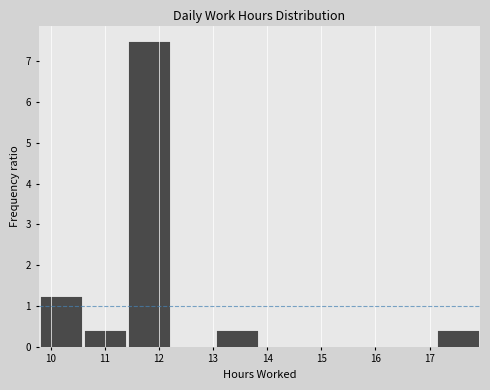

What is the height of the bar covering 9.8 to 10.6 on the x-axis? Neither the bar edges nor the heights are printed on the chart, so give them approximately, as read against the axes.

1.3